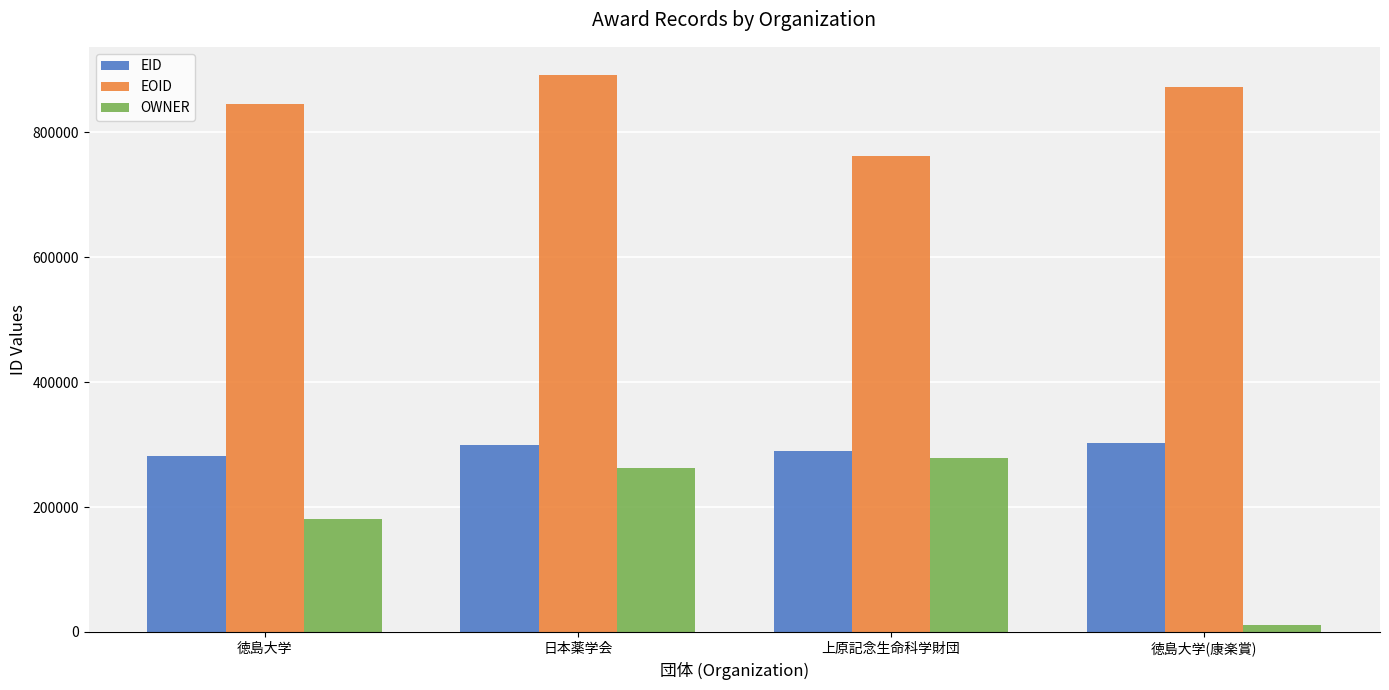

At which label is EID closest to 291725?

上原記念生命科学財団